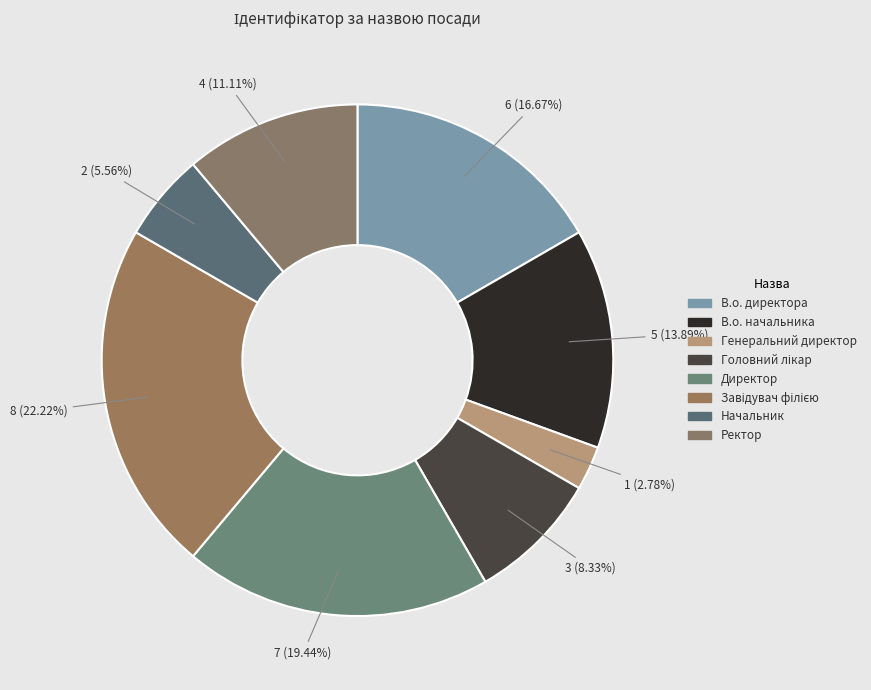

Which category has the smallest portion of the pie?

Генеральний директор